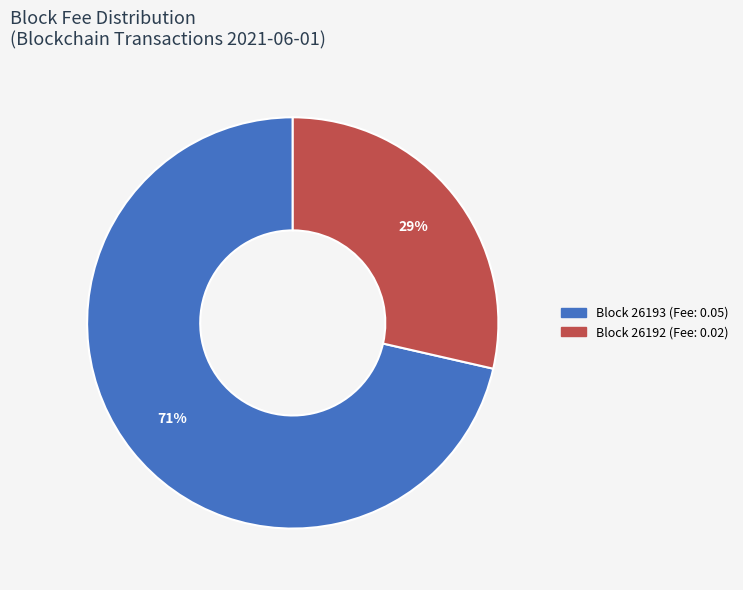

Does any single category account for the majority?

Yes